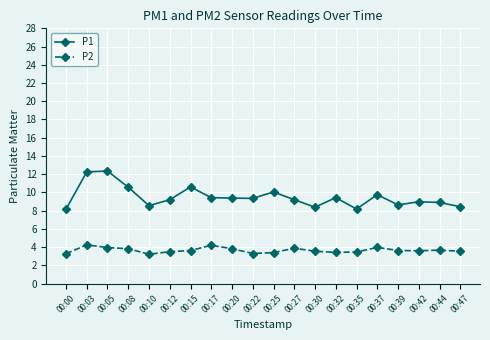

True or false: P1 and P2 intersect in this chart.

False